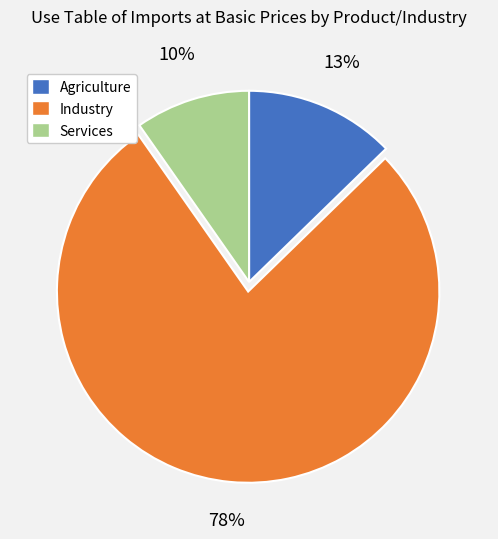

How many segments does this pie chart have?

3